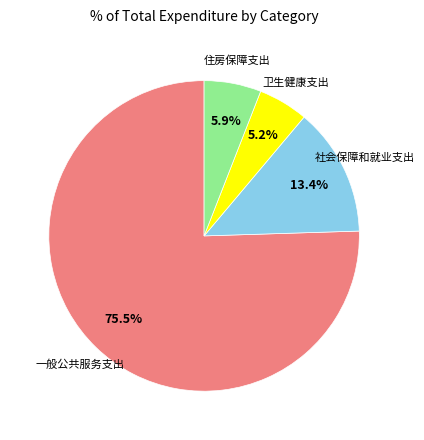

To the nearest percent, what portion does 卫生健康支出 represent?

5%